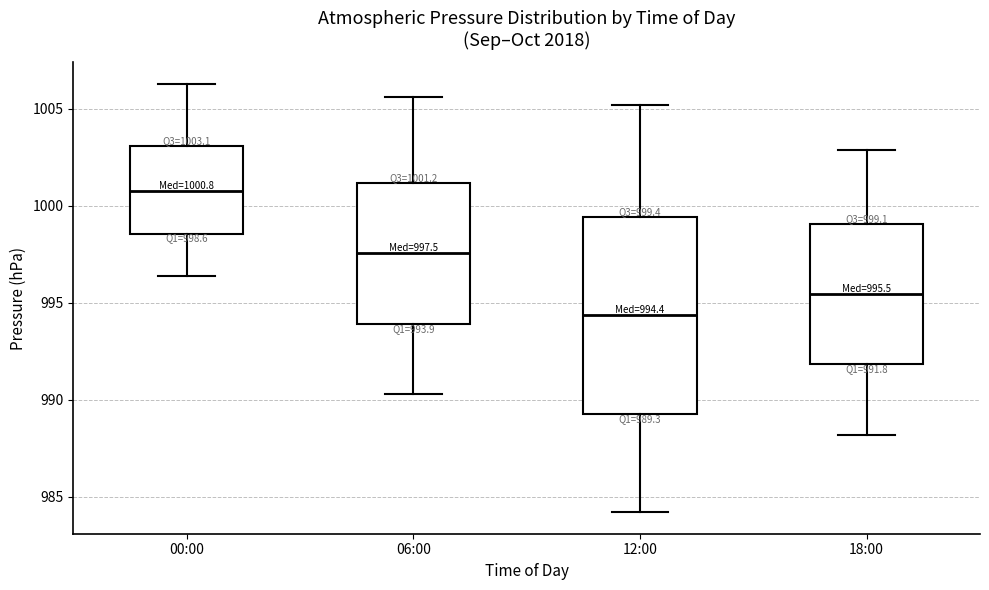

Which box's median line is the highest?

00:00